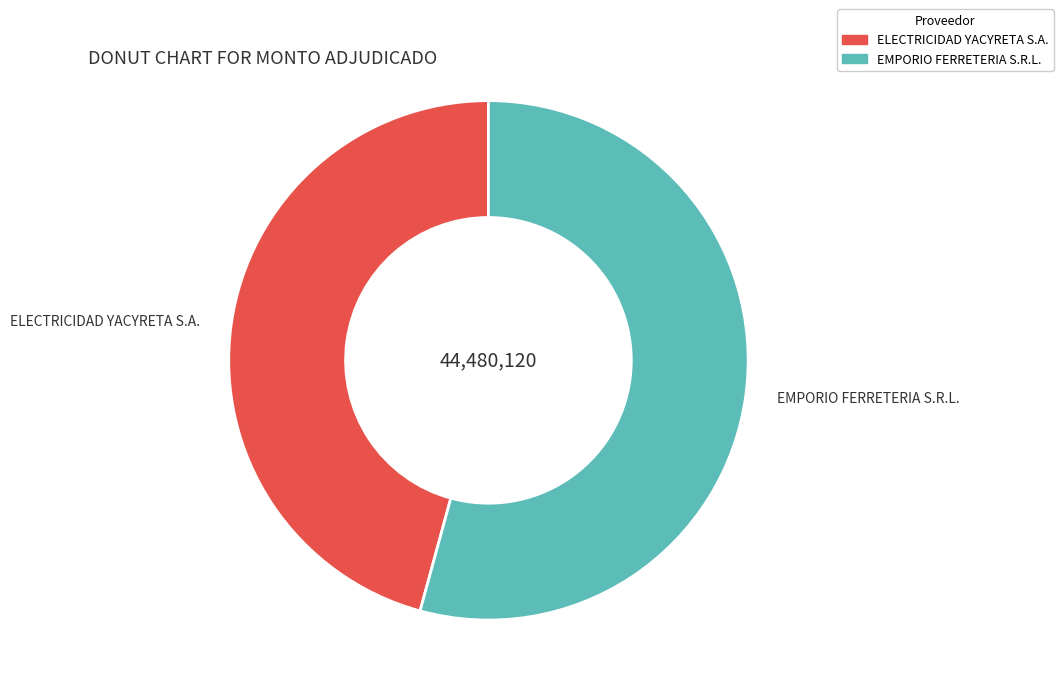

How many slices are in this pie chart?

2